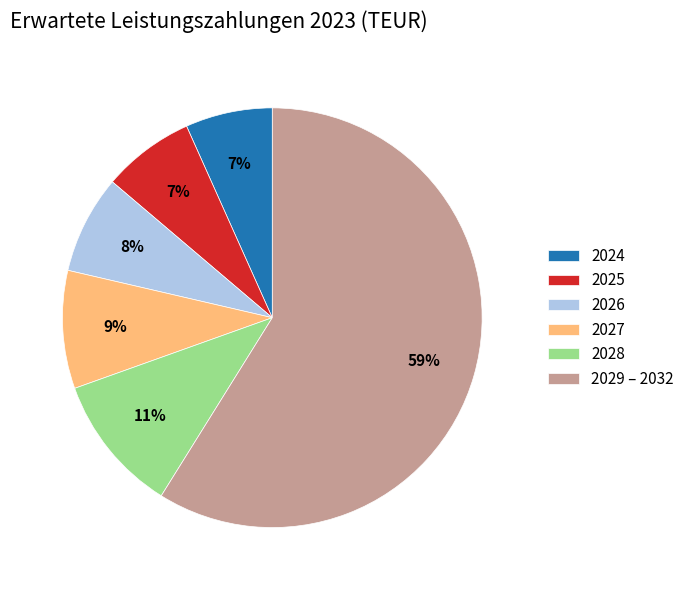

True or false: 2027 accounts for 22% of the total.

False